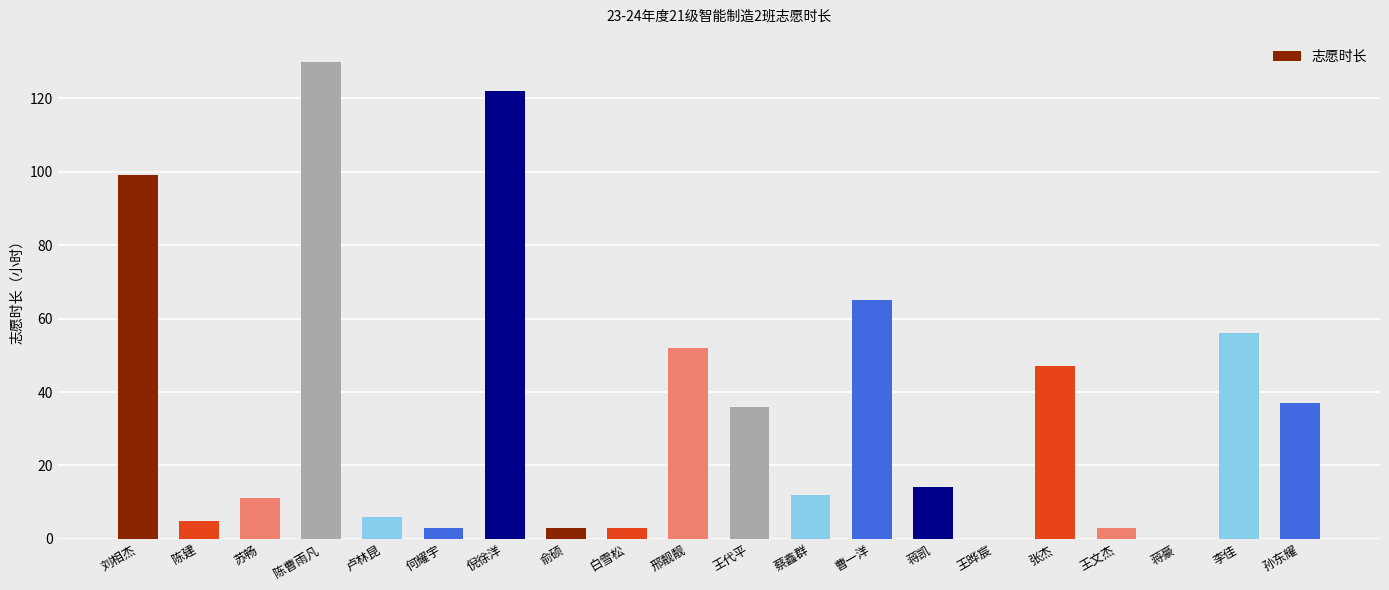

Where does the data first go above 14?

刘相杰